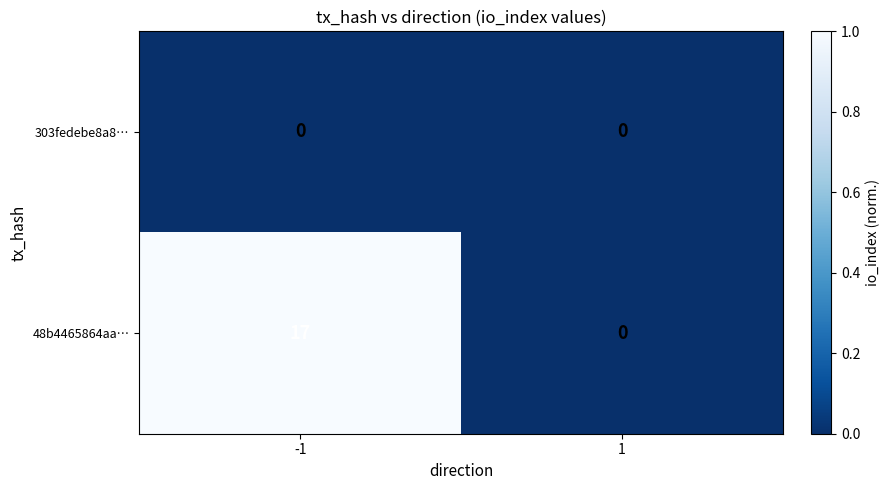

True or false: 48b4465864aa… has a value of 17 at -1.

True